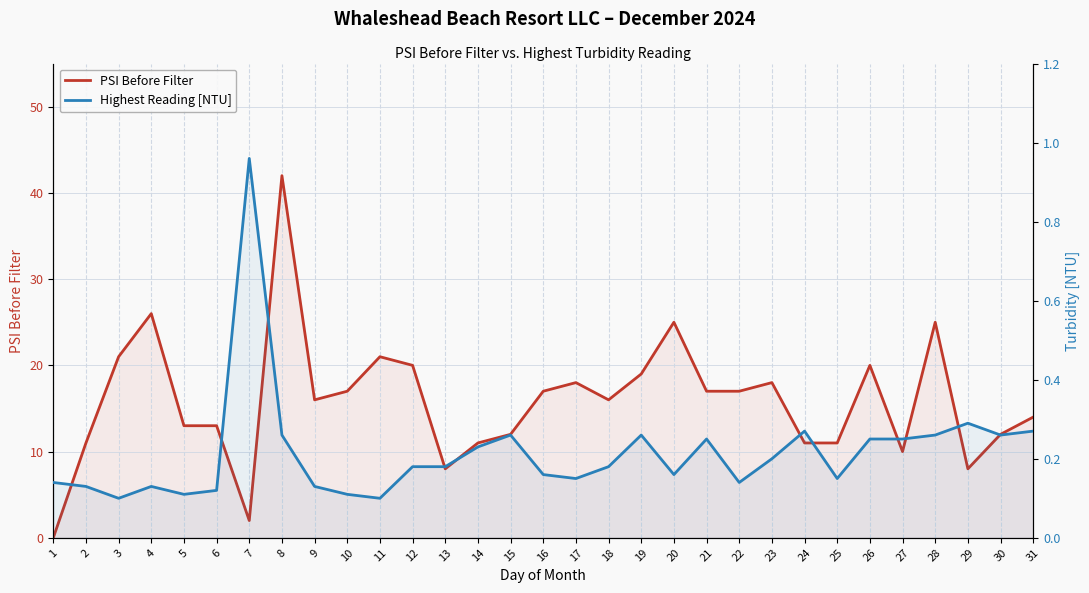

Which category has the lowest value in the Highest Reading [NTU] series?

3